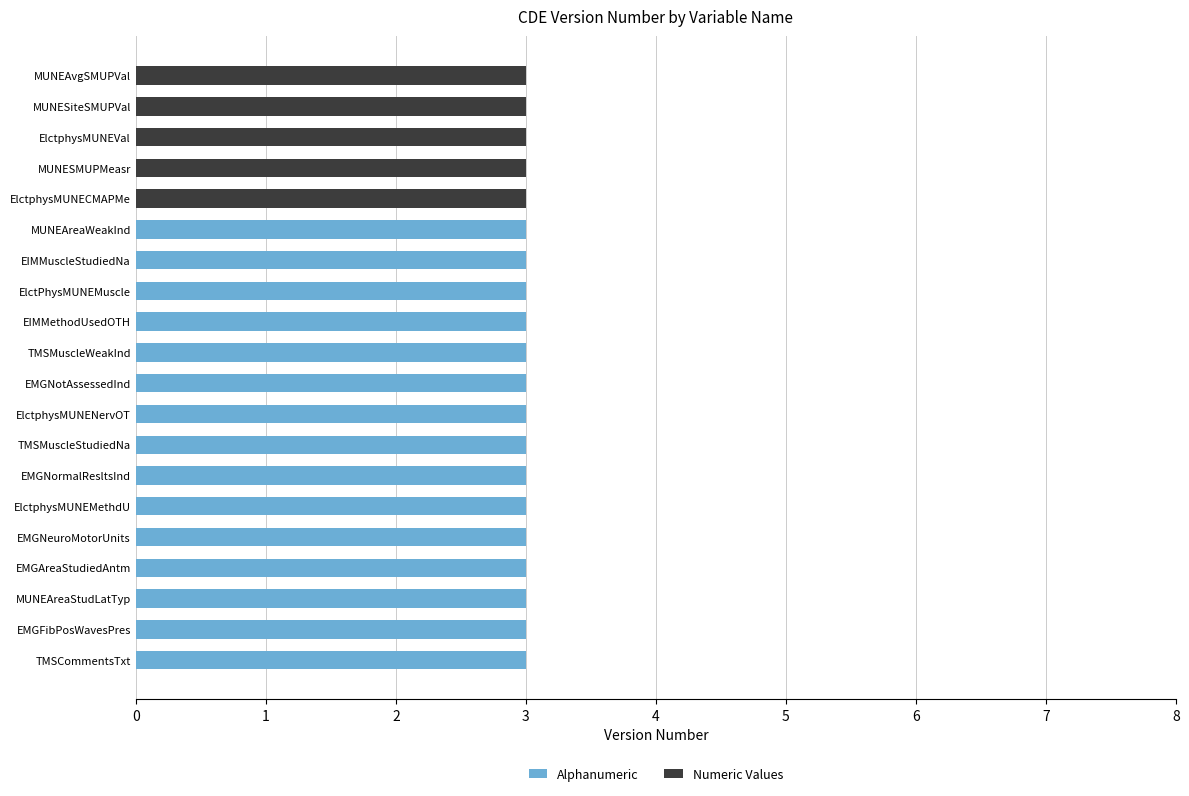

What is the total value across all series at MUNESMUPMeasr?

3